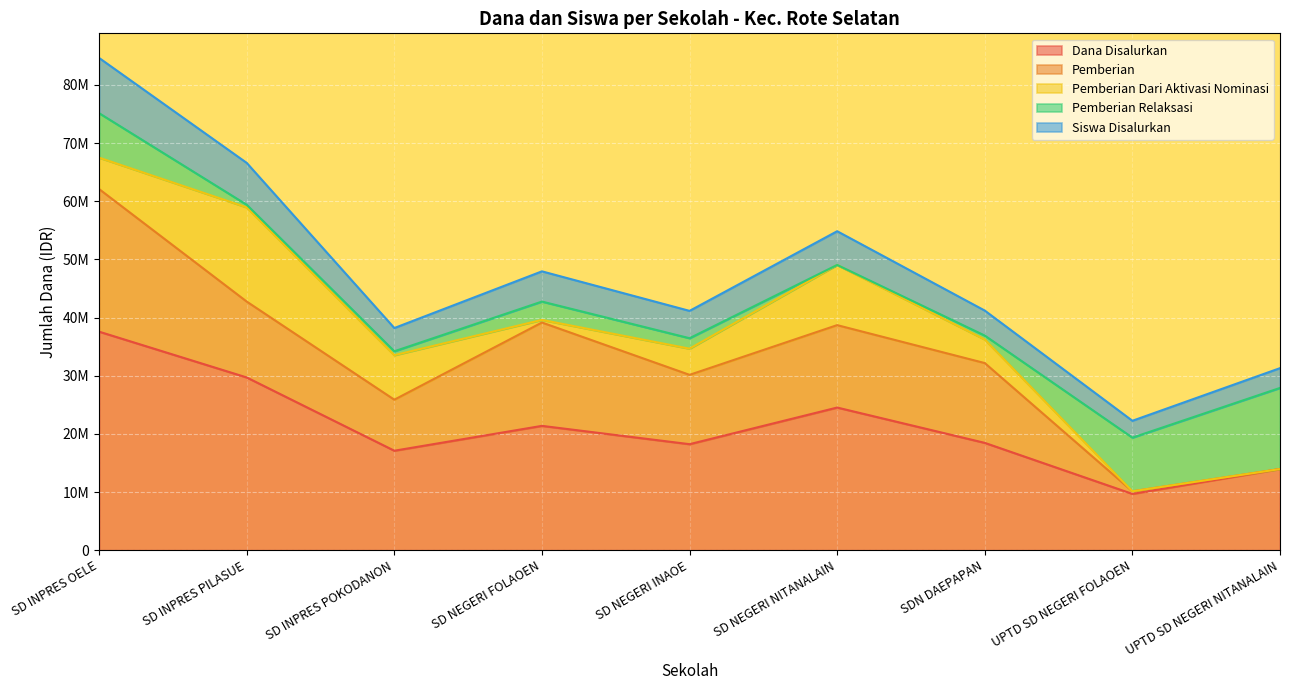

Between SD NEGERI INAOE and SD NEGERI NITANALAIN, which series saw the biggest shift?

Dana Disalurkan